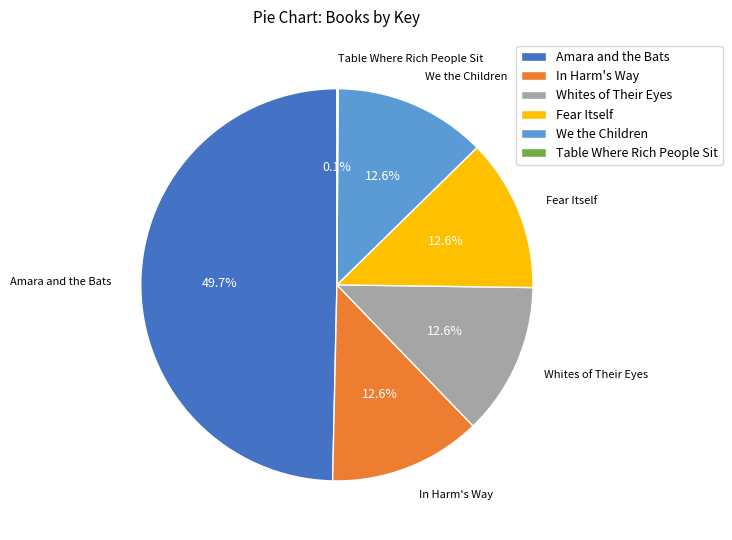

Do Amara and the Bats and Whites of Their Eyes together represent more than half of the pie?

Yes